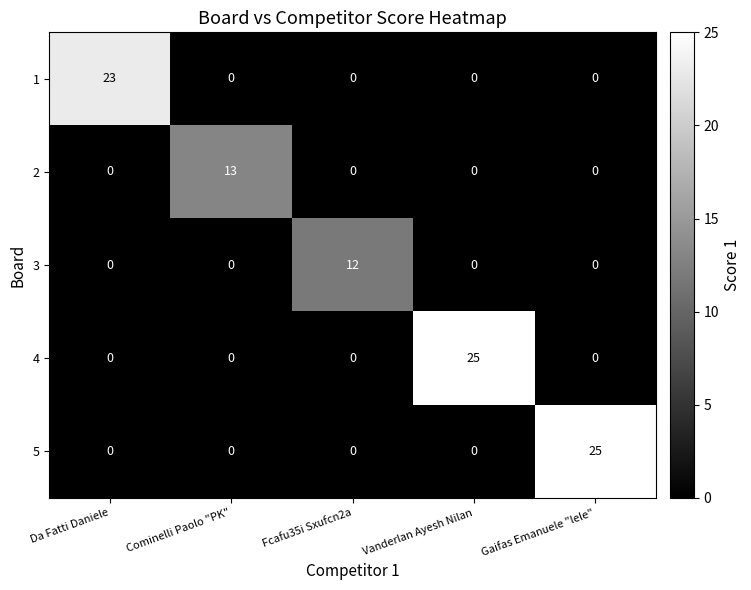

What is the sum of the 1 values at Gaifas Emanuele "lele" and Da Fatti Daniele?

23